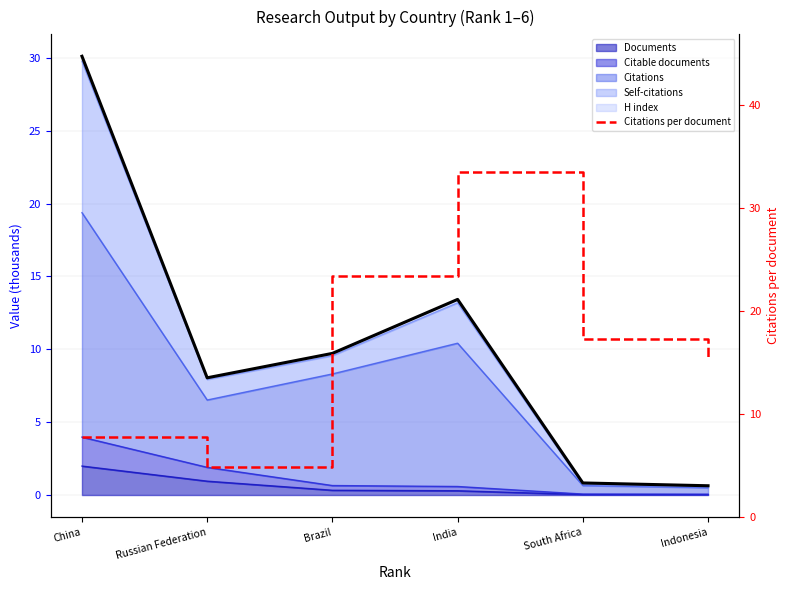

True or false: the data shows 7.5 at South Africa.

False